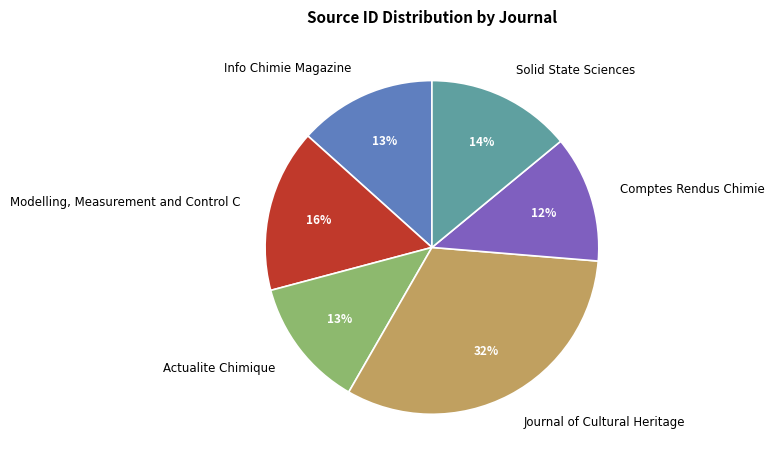

Count the number of slices in the pie.

6